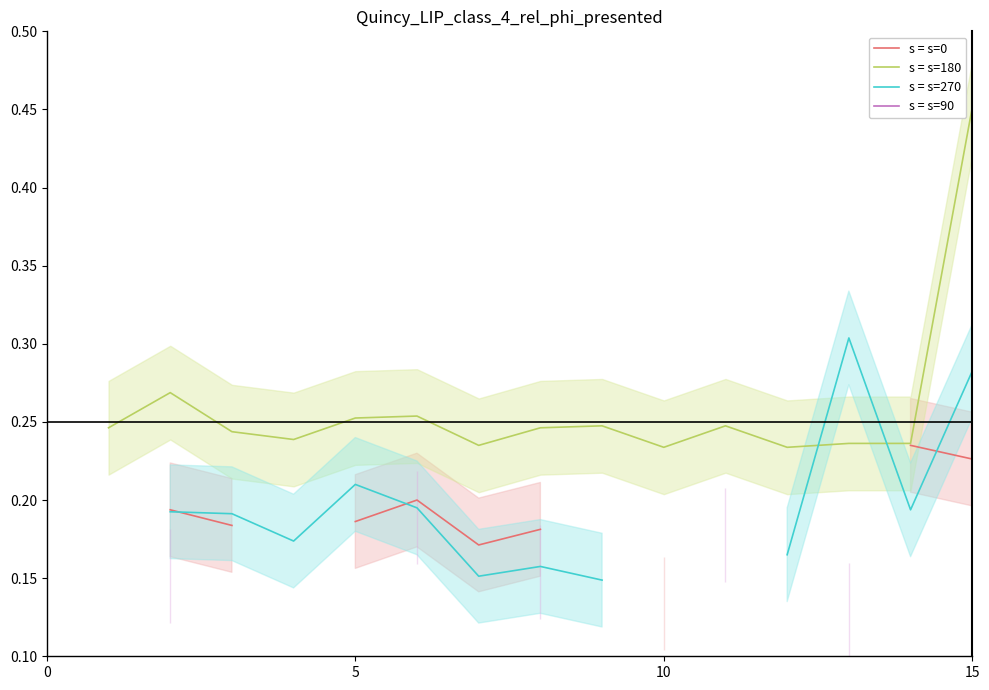

Is it true that s = s=180 equals 0.4 at 10?

False